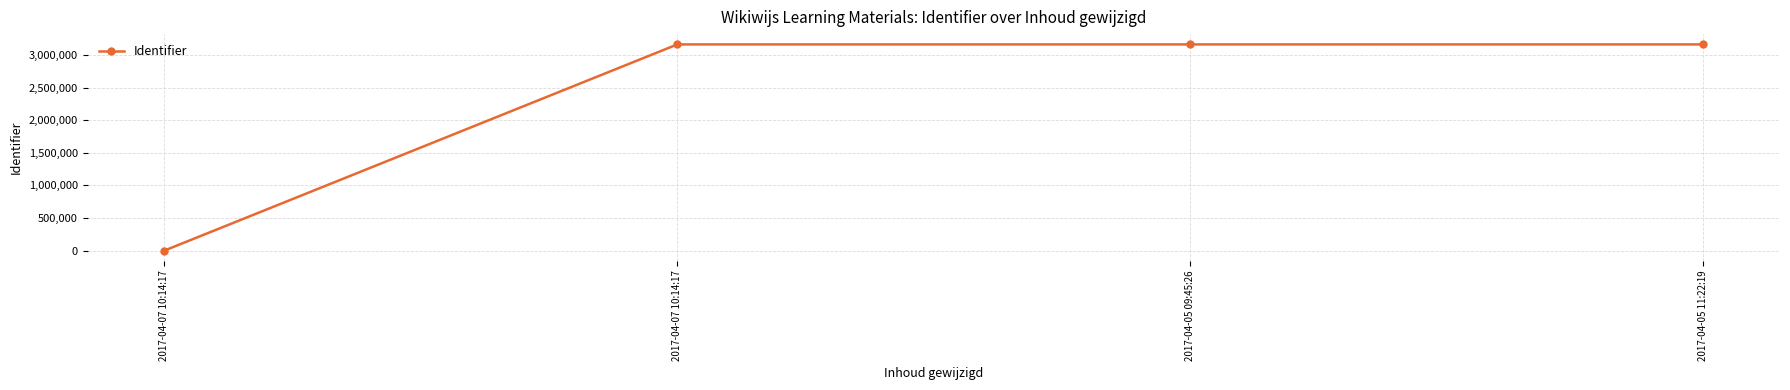

List the labels in order of value, largest first.

2017-04-05 11:22:19, 2017-04-05 09:45:26, 2017-04-07 10:14:17, 2017-04-07 10:14:17